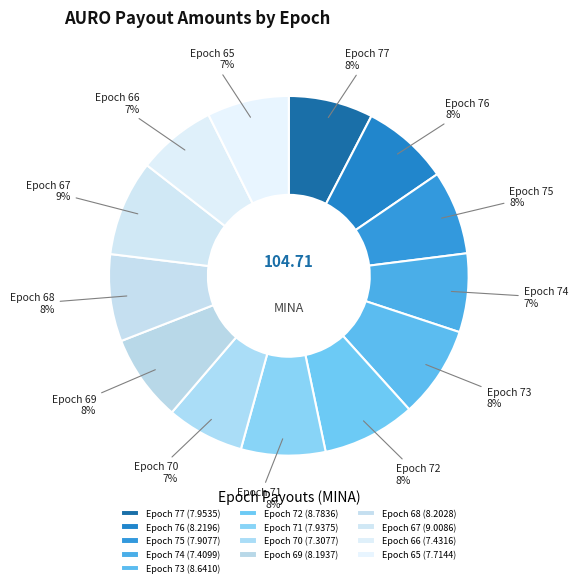

Is it true that Epoch 70 is 14% of the pie?

False